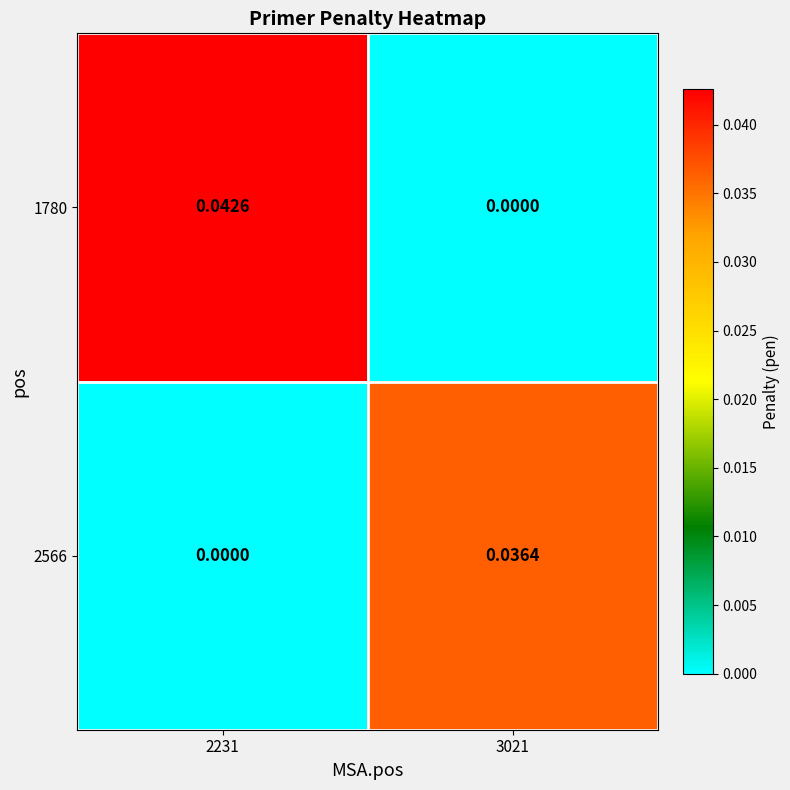

Is the value of 1780 at 2231 greater than the value of 2566 at 2231?

Yes